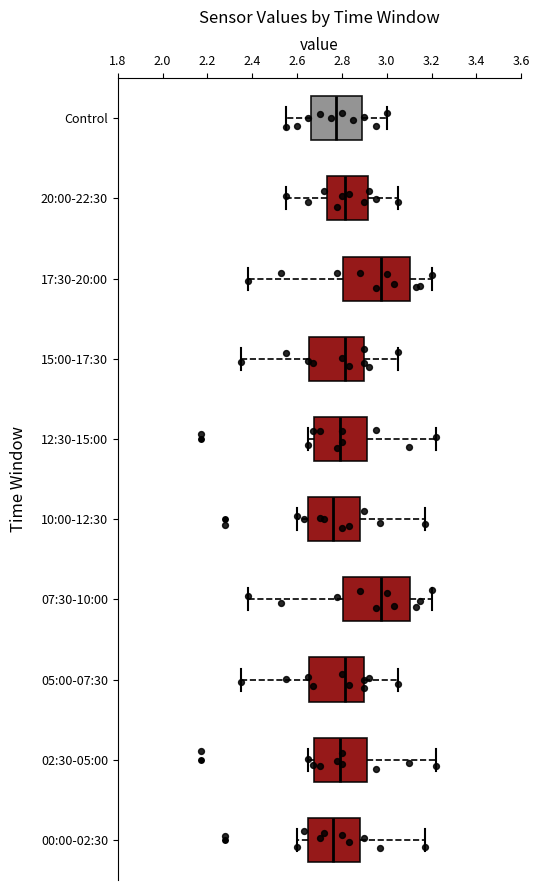

Reading bottom to top, transcribe this box plot: for each box, give where its median line is, the range the box spans, and where its two whiskers end, as read against the x-axis. The values are not printed on the chart, so give them approximately, as read against the axis.

00:00-02:30: median 2.76, box 2.64 to 2.88, whiskers 2.60 to 3.18
02:30-05:00: median 2.80, box 2.68 to 2.92, whiskers 2.66 to 3.22
05:00-07:30: median 2.82, box 2.66 to 2.90, whiskers 2.36 to 3.06
07:30-10:00: median 2.98, box 2.80 to 3.10, whiskers 2.38 to 3.20
10:00-12:30: median 2.76, box 2.64 to 2.88, whiskers 2.60 to 3.18
12:30-15:00: median 2.80, box 2.68 to 2.92, whiskers 2.66 to 3.22
15:00-17:30: median 2.82, box 2.66 to 2.90, whiskers 2.36 to 3.06
17:30-20:00: median 2.98, box 2.80 to 3.10, whiskers 2.38 to 3.20
20:00-22:30: median 2.82, box 2.74 to 2.92, whiskers 2.56 to 3.06
Control: median 2.78, box 2.66 to 2.88, whiskers 2.56 to 3.00